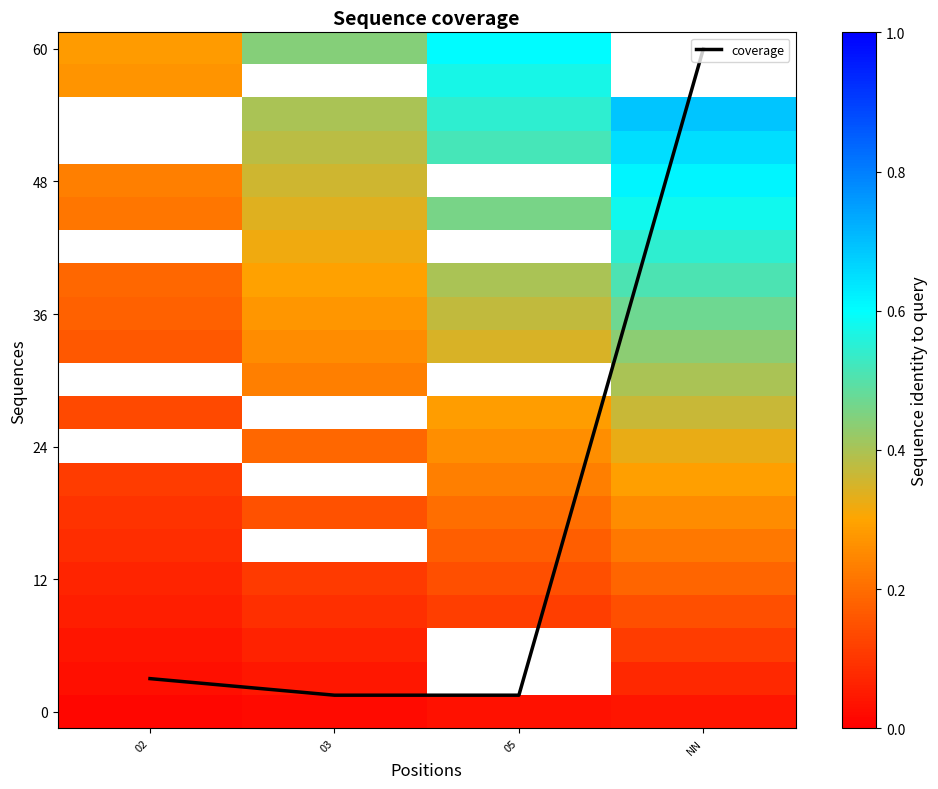

Between 02 and NN, which is larger?

NN